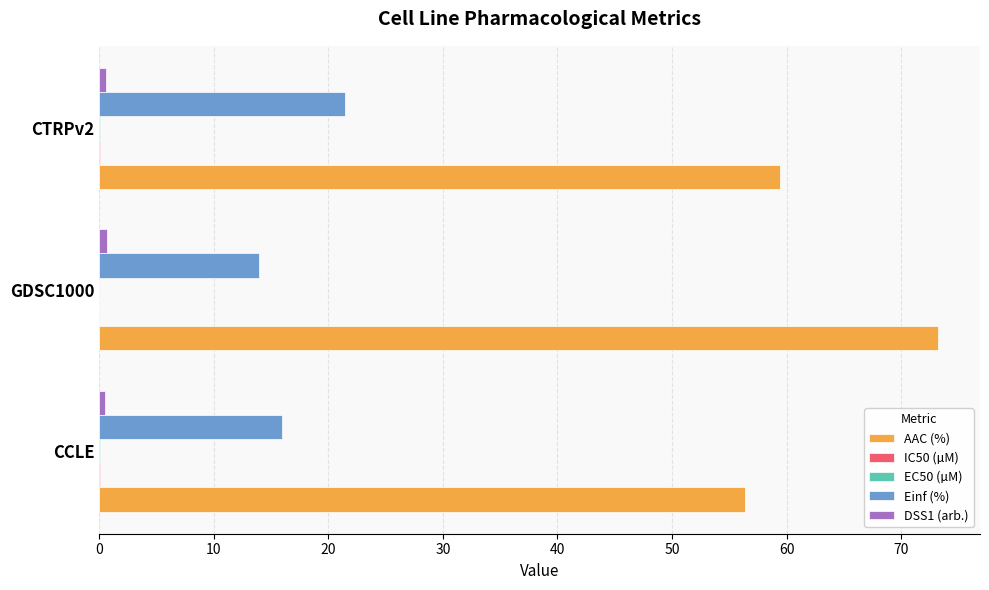

Which series has the largest total across all categories?

AAC (%)